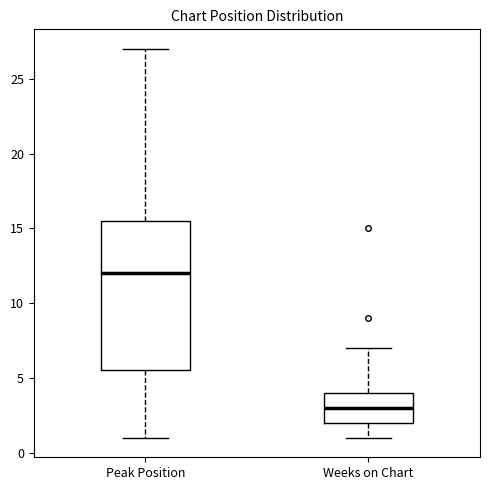

Reading left to right, transcribe this box plot: for each box, give where its median line is, the range the box spans, and where its two whiskers end, as read against the y-axis. The values are not printed on the chart, so give them approximately, as read against the axis.

Peak Position: median 12.0, box 5.5 to 15.5, whiskers 1.0 to 27.0
Weeks on Chart: median 3.0, box 2.0 to 4.0, whiskers 1.0 to 7.0